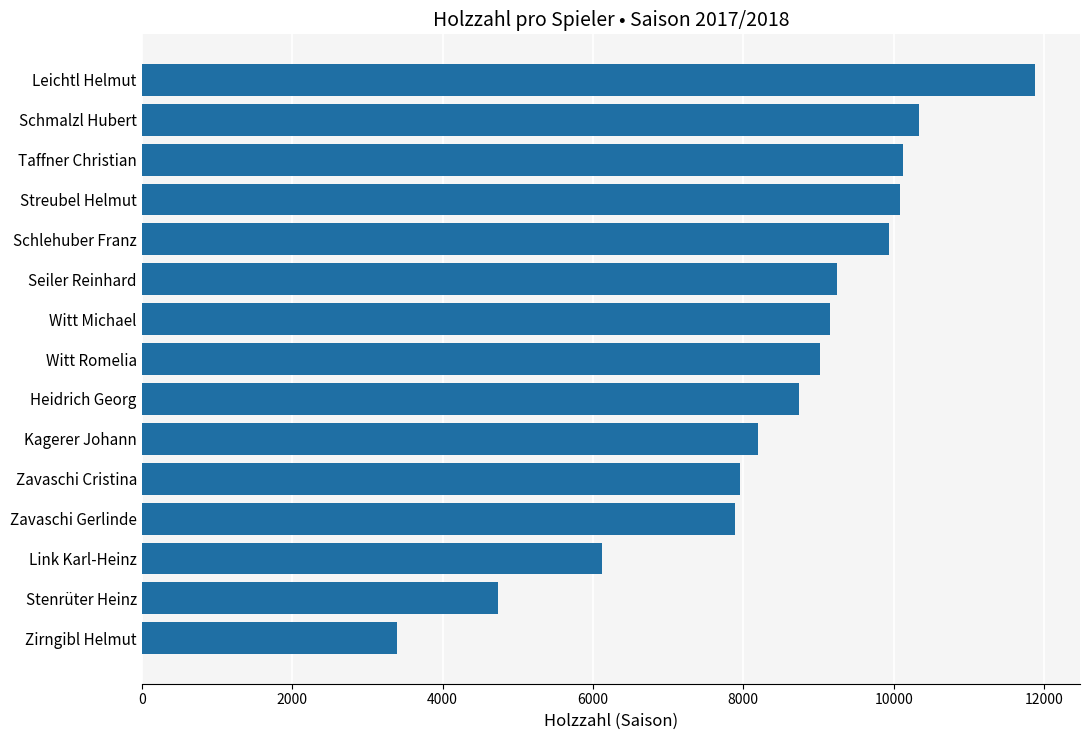

How many values are below 9020?

7